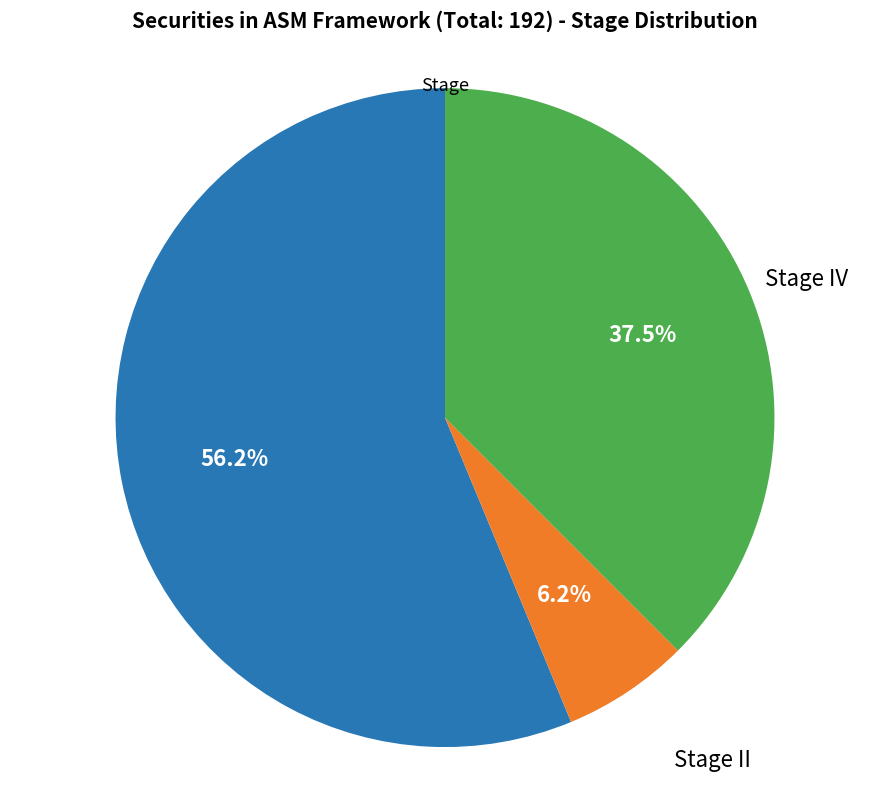

Is there a majority slice in this chart?

Yes